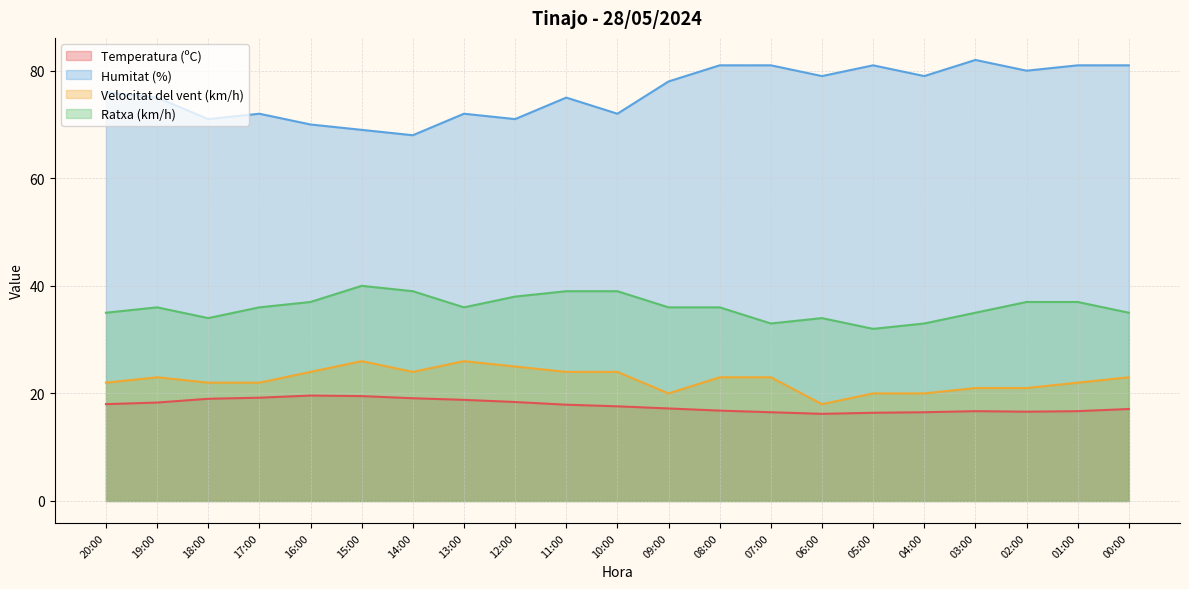

What is the spread (max minus min) of values at 06:00?

62.8